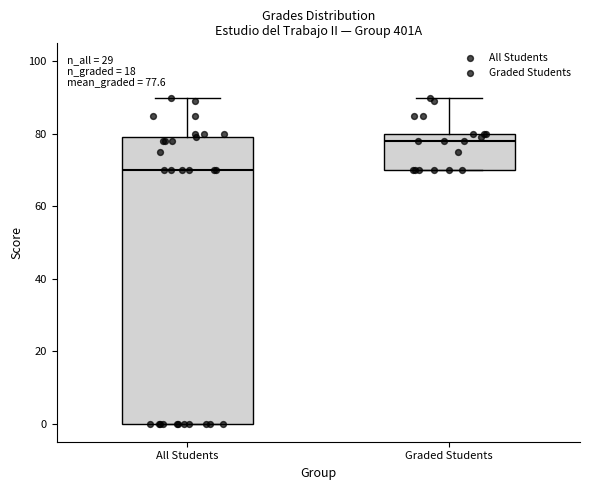

Which box is the tallest, from its lower edge to its upper edge?

All Students